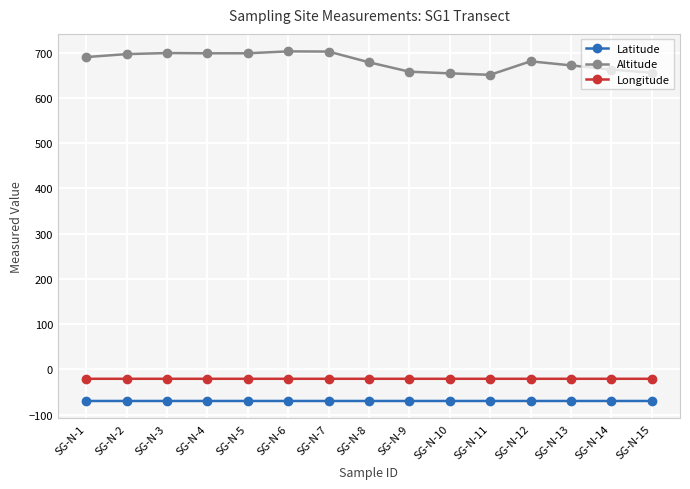

At which label does Altitude first exceed 680?

SG-N-1